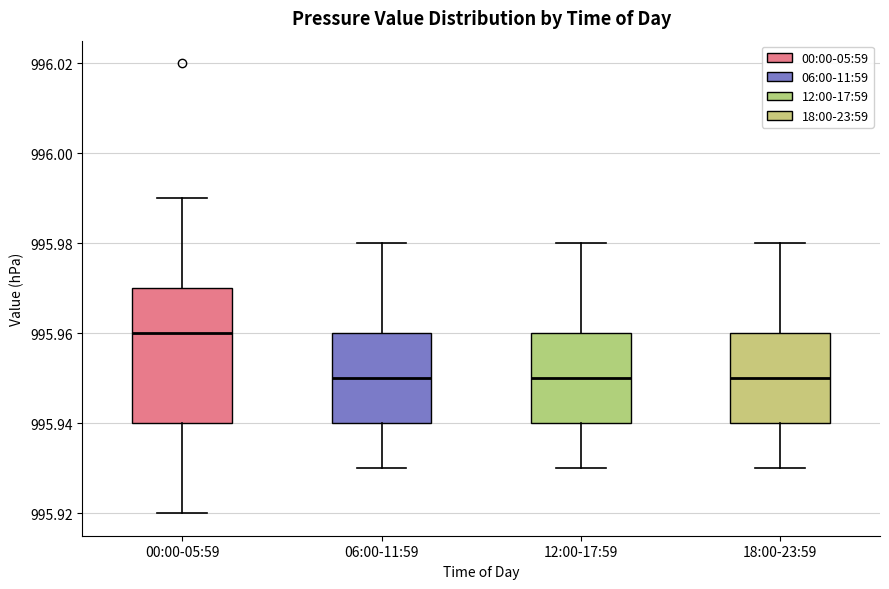

Which box is the tallest, from its lower edge to its upper edge?

00:00-05:59